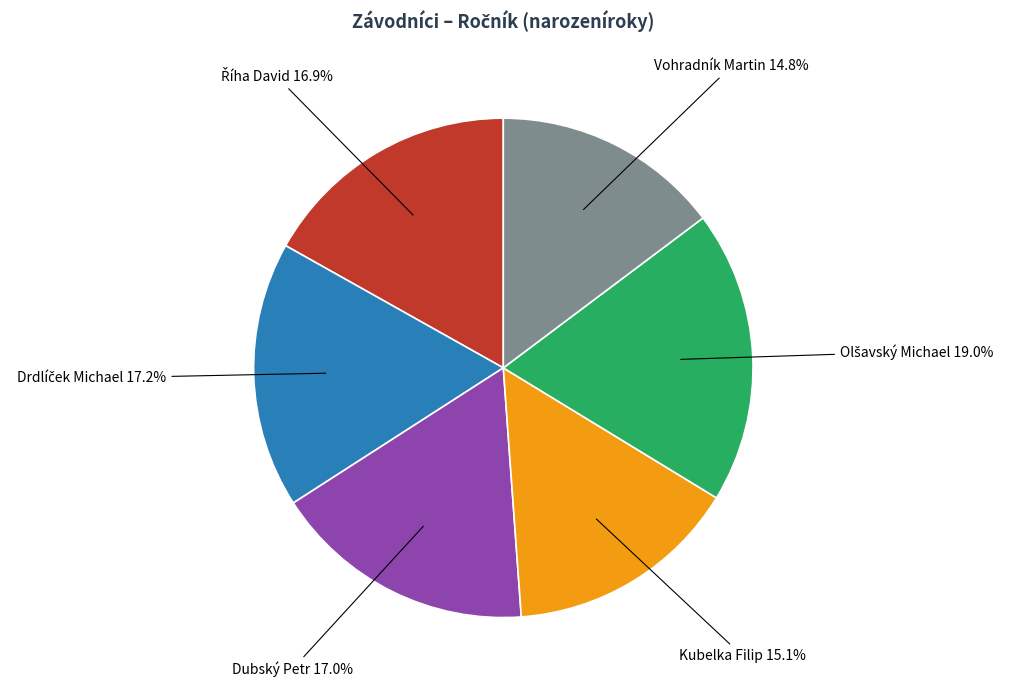

Is there a majority slice in this chart?

No